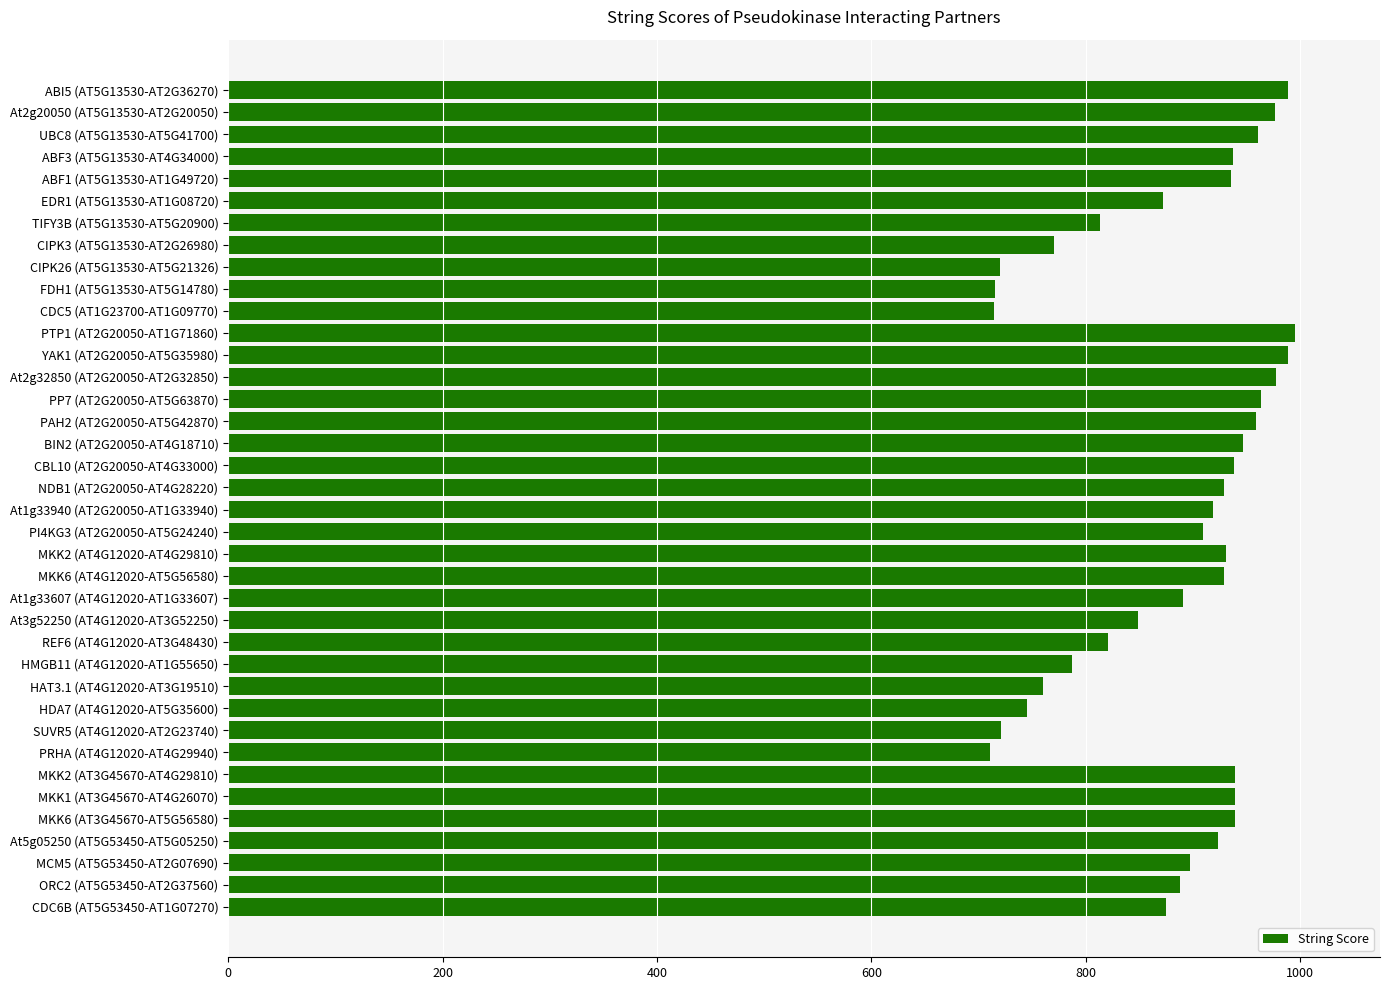

What is the label of the 26th bar from the top?

REF6 (AT4G12020-AT3G48430)